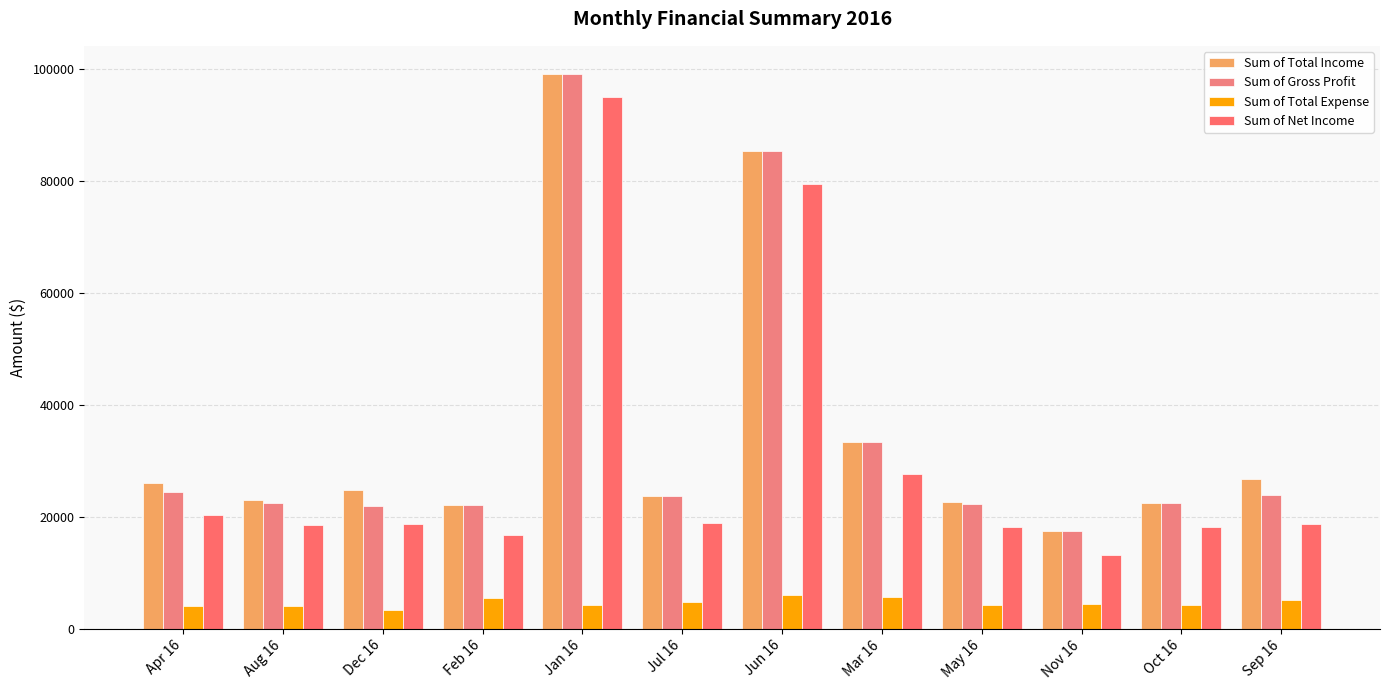

What position from the right is Apr 16?

12